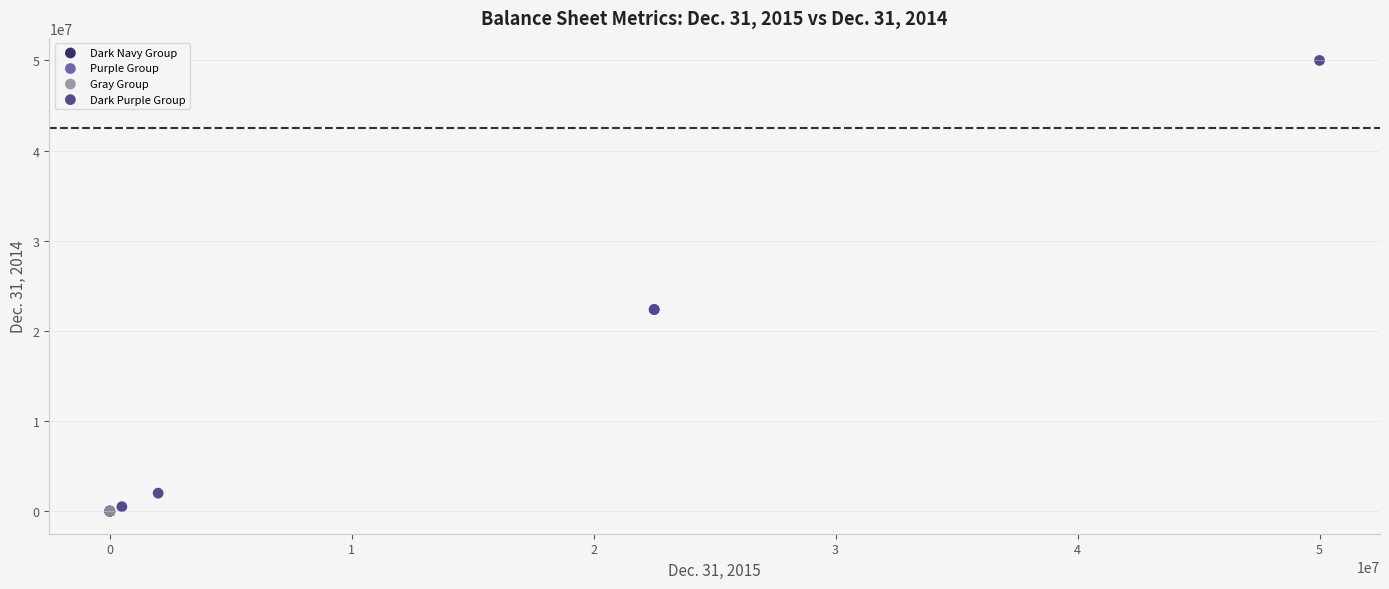

Which series reaches the maximum Y coordinate?

Dark Purple Group